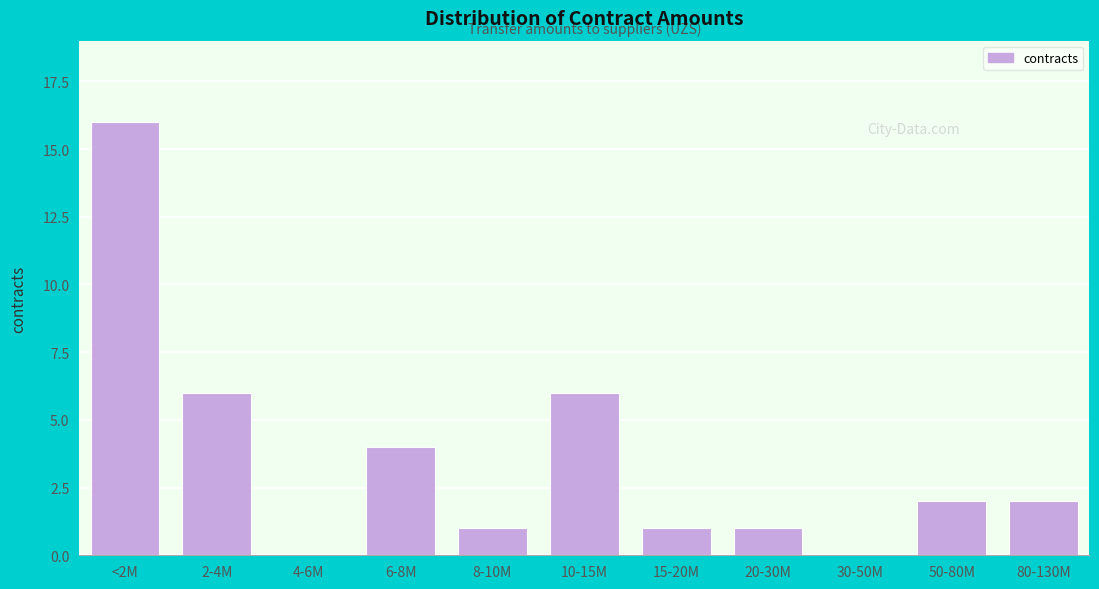

Reading right to left, transcribe all the data shown in this chart.

80-130M=2	50-80M=2	30-50M=0	20-30M=1	15-20M=1	10-15M=6	8-10M=1	6-8M=4	4-6M=0	2-4M=6	<2M=16